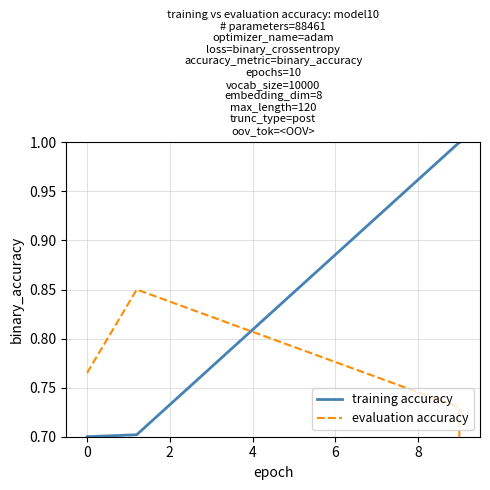

True or false: training accuracy has more than 2 points higher than both neighbors.

False